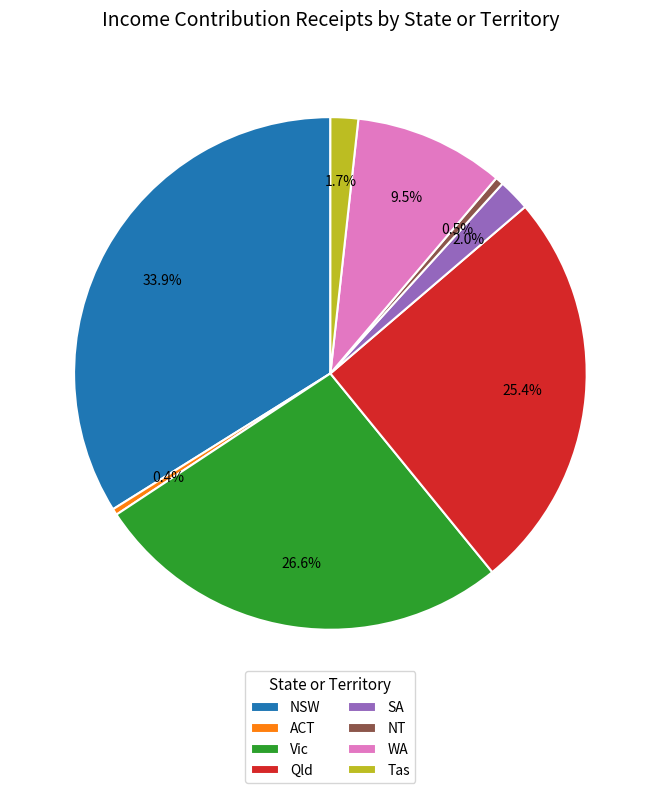

How many segments does this pie chart have?

8